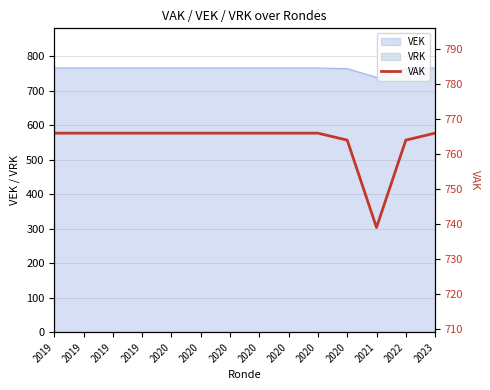

What is the greatest value displayed?

766